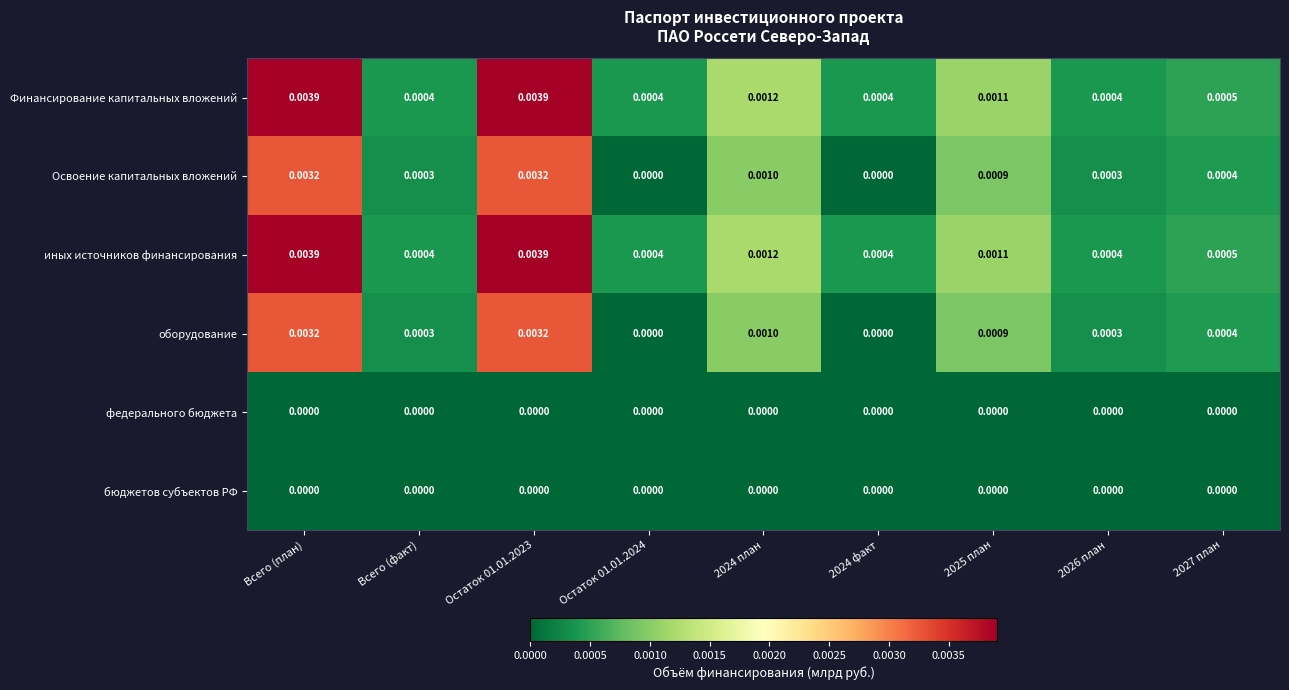

At which category is the sum across all series the highest?

Всего (план)